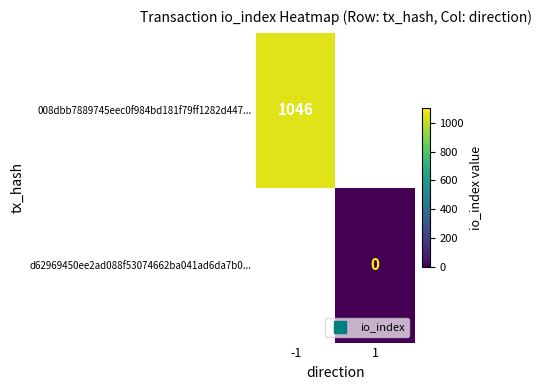

Which has a higher value, 1 or -1?

-1